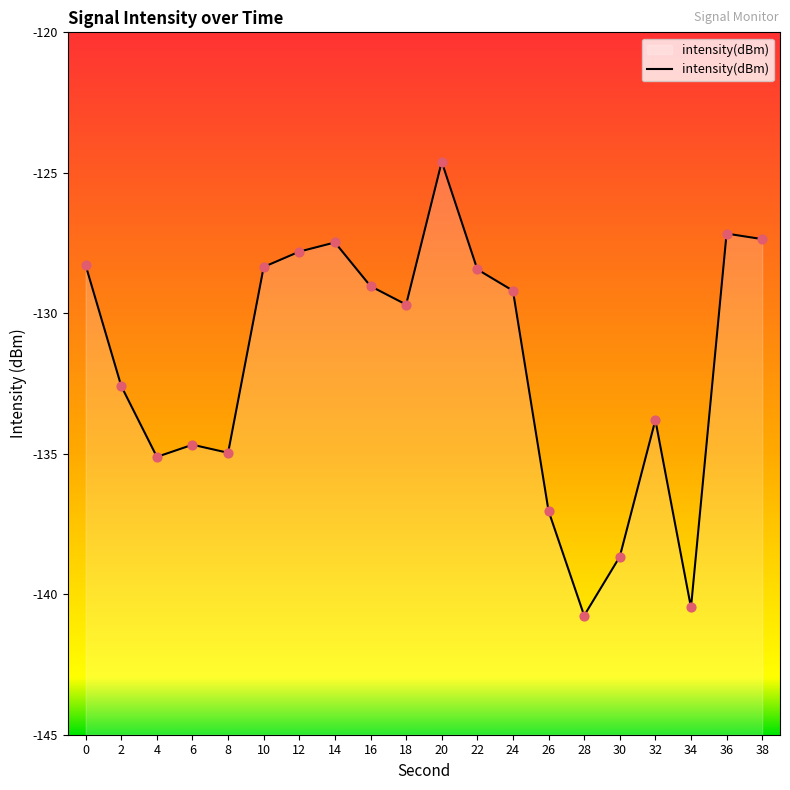

Which has a higher value, 14 or 36?

36